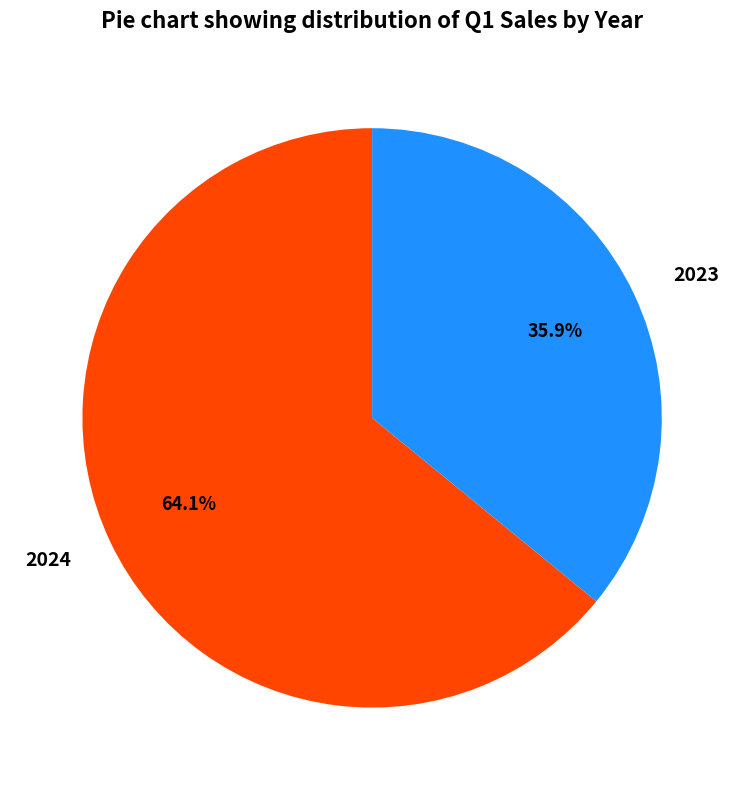

Rank the categories by value from highest to lowest.

2024, 2023